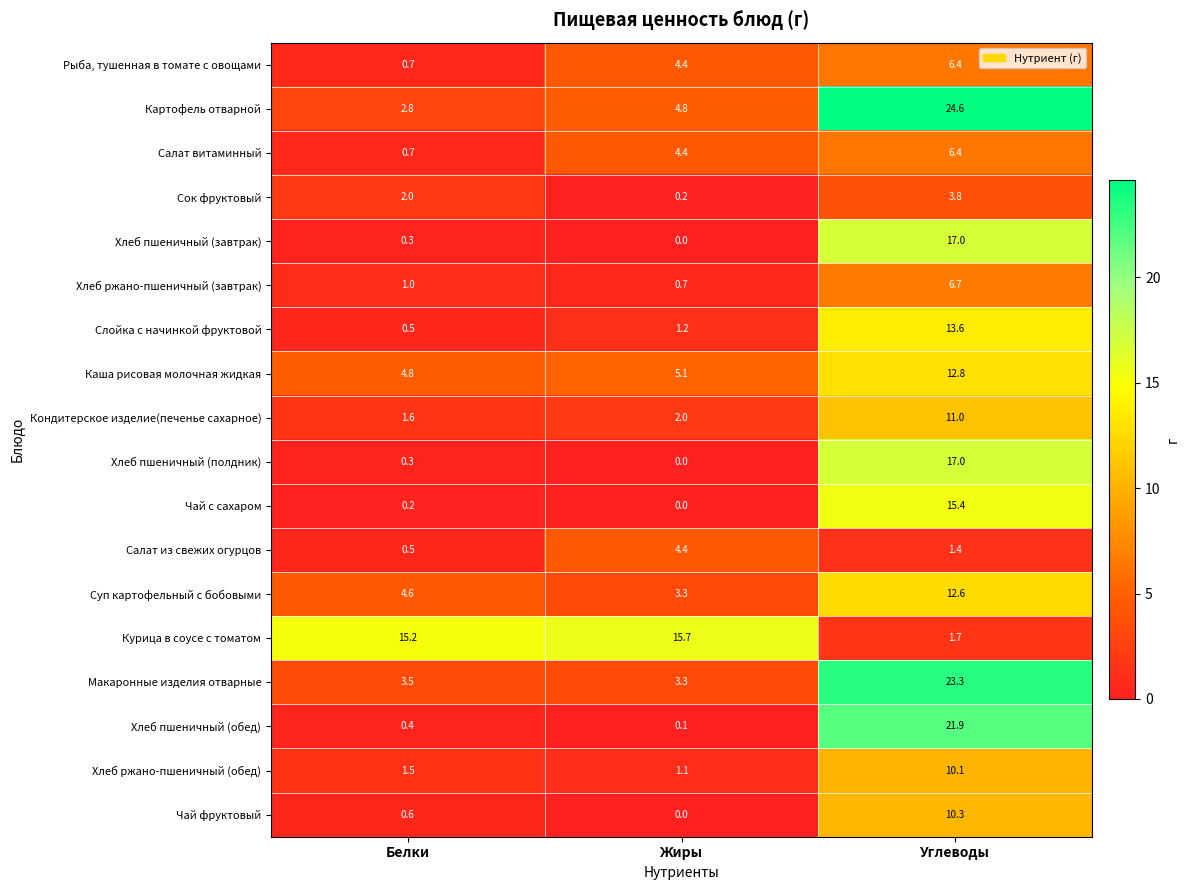

At which category is the sum across all series the highest?

Углеводы